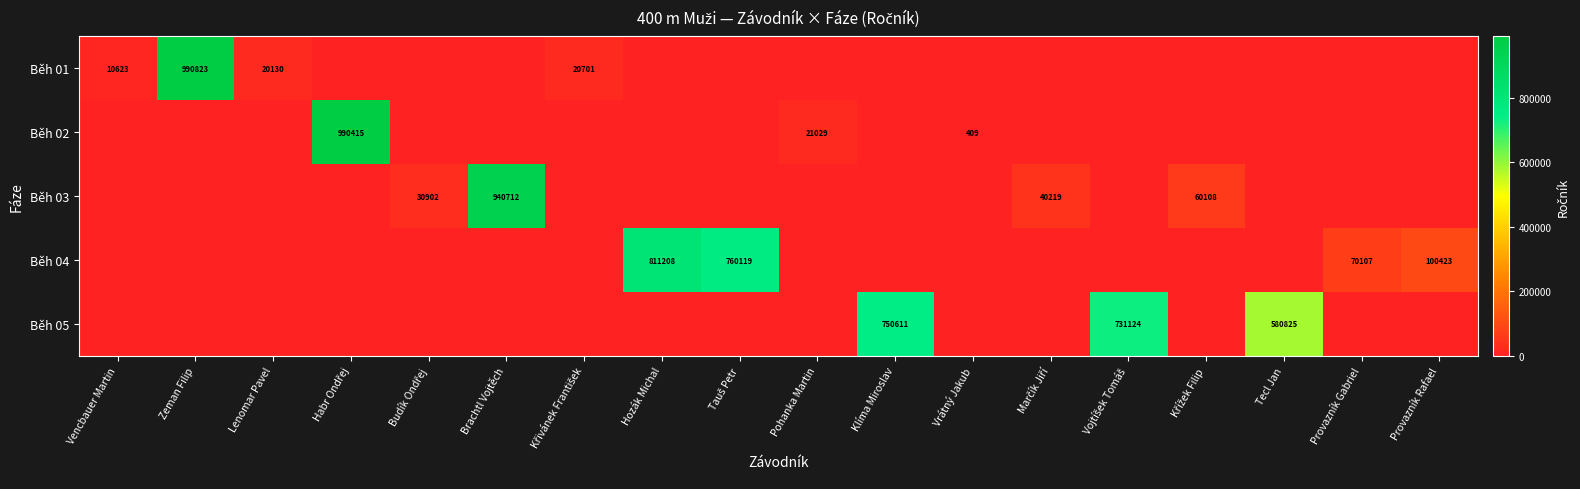

The Běh 01 series shows 34174 at Lenomar Pavel. True or false?

False